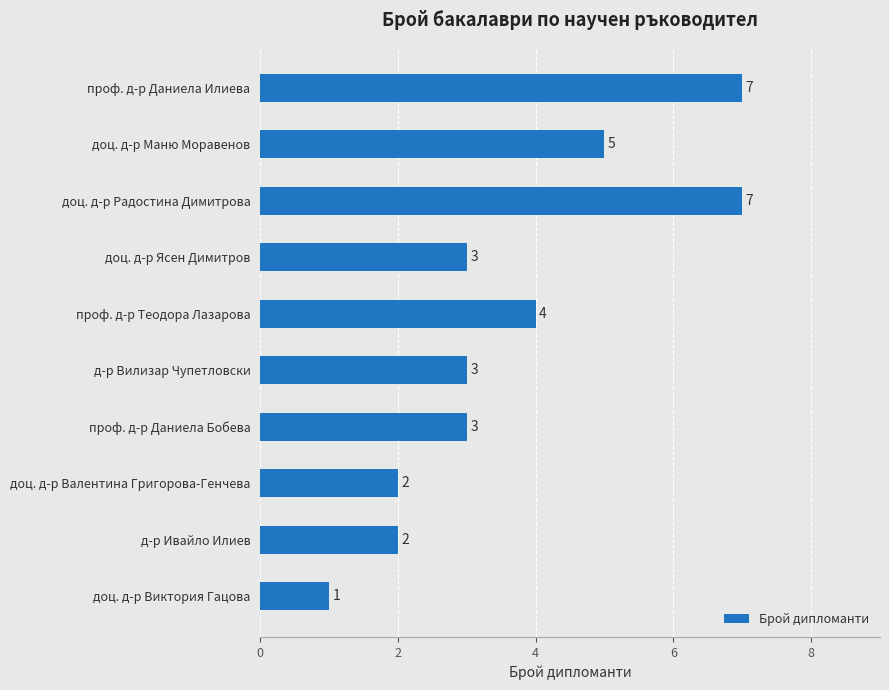

Reading bottom to top, extract all data points from this chart.

1	2	2	3	3	4	3	7	5	7